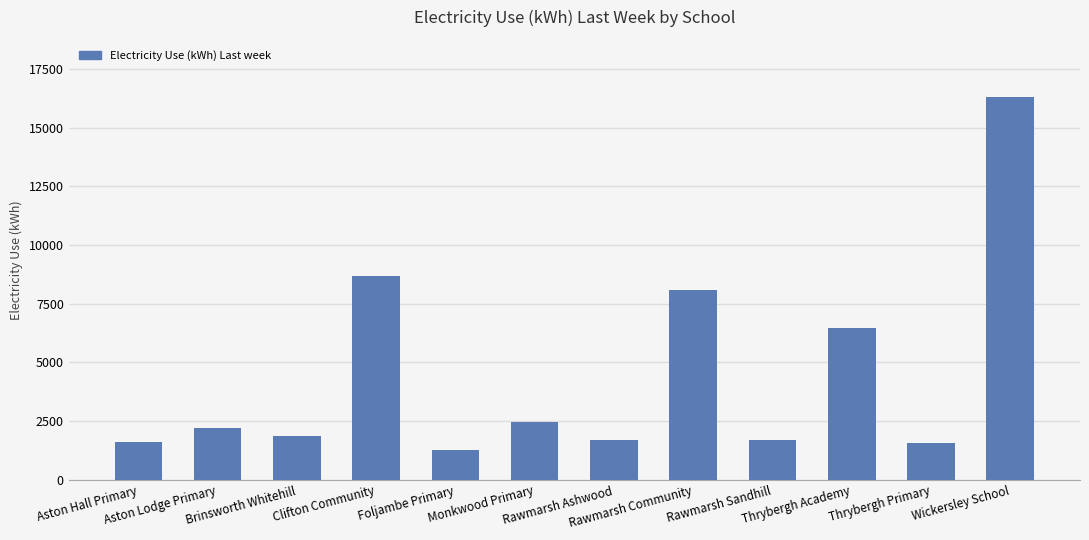

Approximately how many times larger is the value at Foljambe Primary compared to Brinsworth Whitehill?

0.7